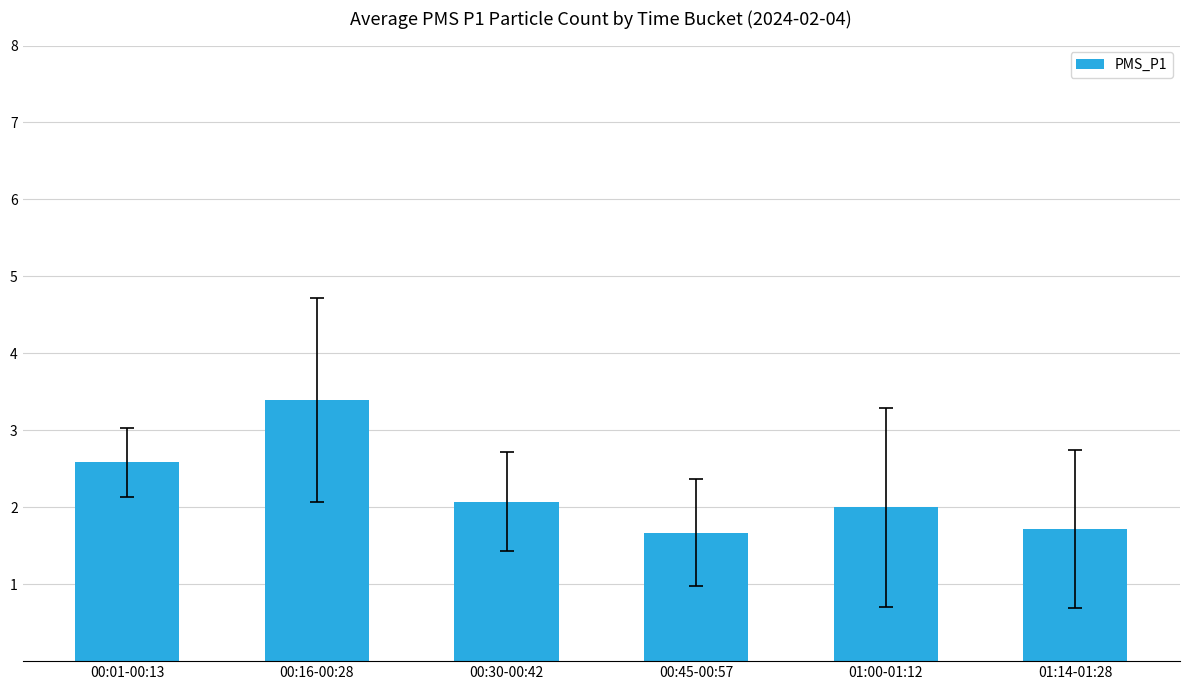

What is the difference between the second highest and second lowest values?

0.9